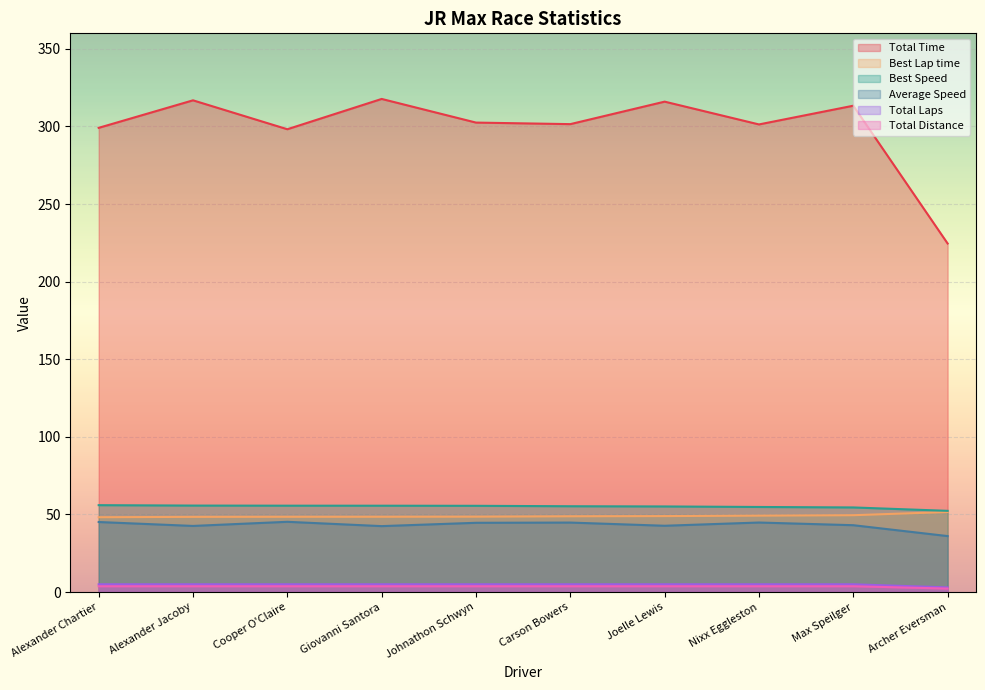

Which label corresponds to the largest value in the chart?

Giovanni Santora